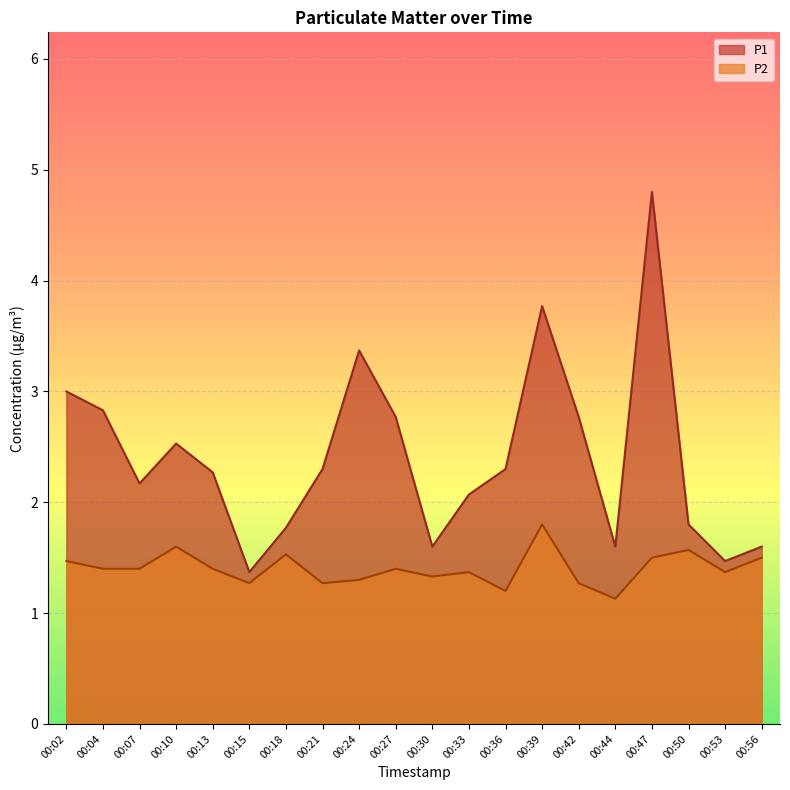

Reading right to left, extract all data points from this chart.

P1: 1.6	1.5	1.8	4.8	1.6	2.8	3.8	2.3	2.1	1.6	2.8	3.4	2.3	1.8	1.4	2.3	2.5	2.2	2.8	3.0
P2: 1.5	1.4	1.6	1.5	1.1	1.3	1.8	1.2	1.4	1.3	1.4	1.3	1.3	1.5	1.3	1.4	1.6	1.4	1.4	1.5